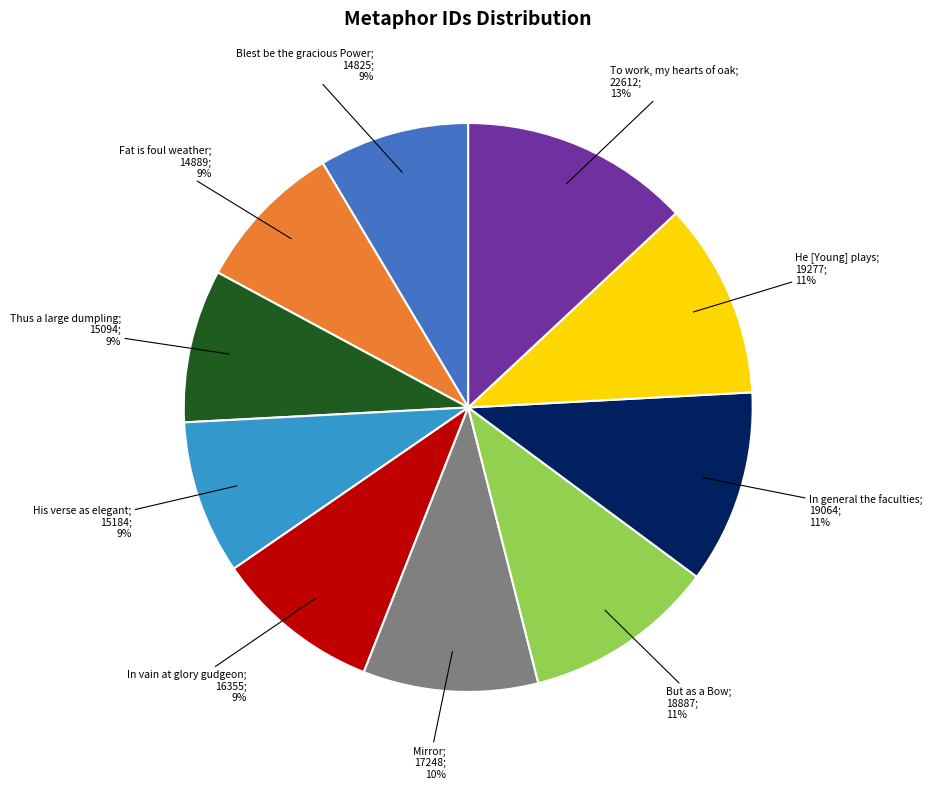

To the nearest percent, what is the average slice percentage?

10%